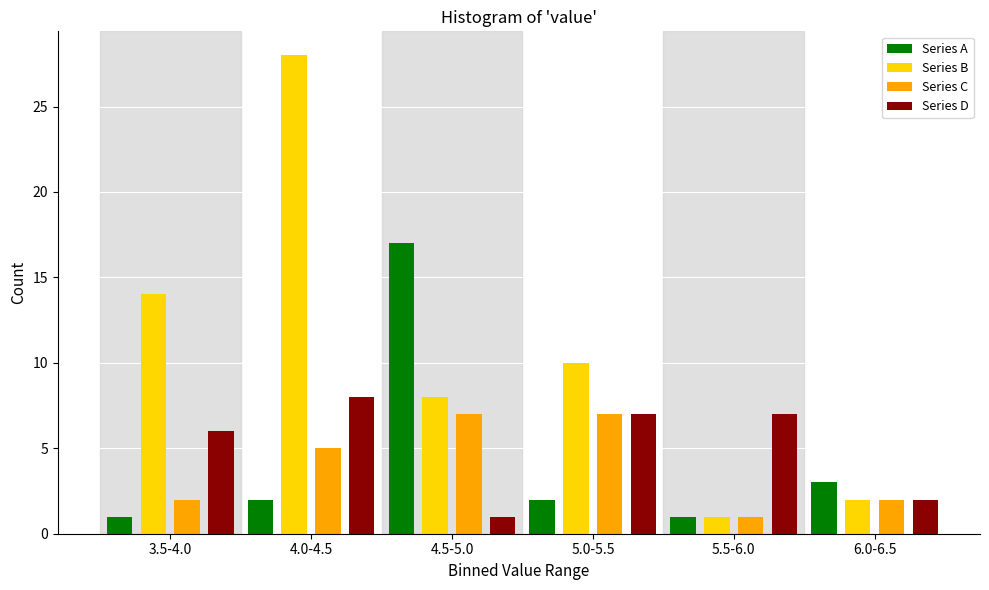

Reading right to left, list all the values displayed in this chart.

Series A: 3	1	2	17	2	1
Series B: 2	1	10	8	28	14
Series C: 2	1	7	7	5	2
Series D: 2	7	7	1	8	6